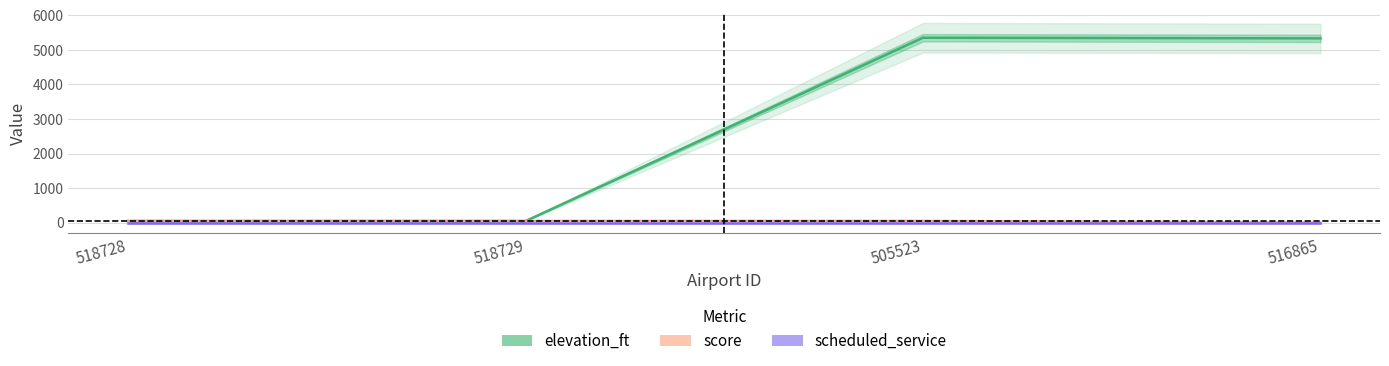

Where do elevation_ft and score first cross each other?

518729 and 505523